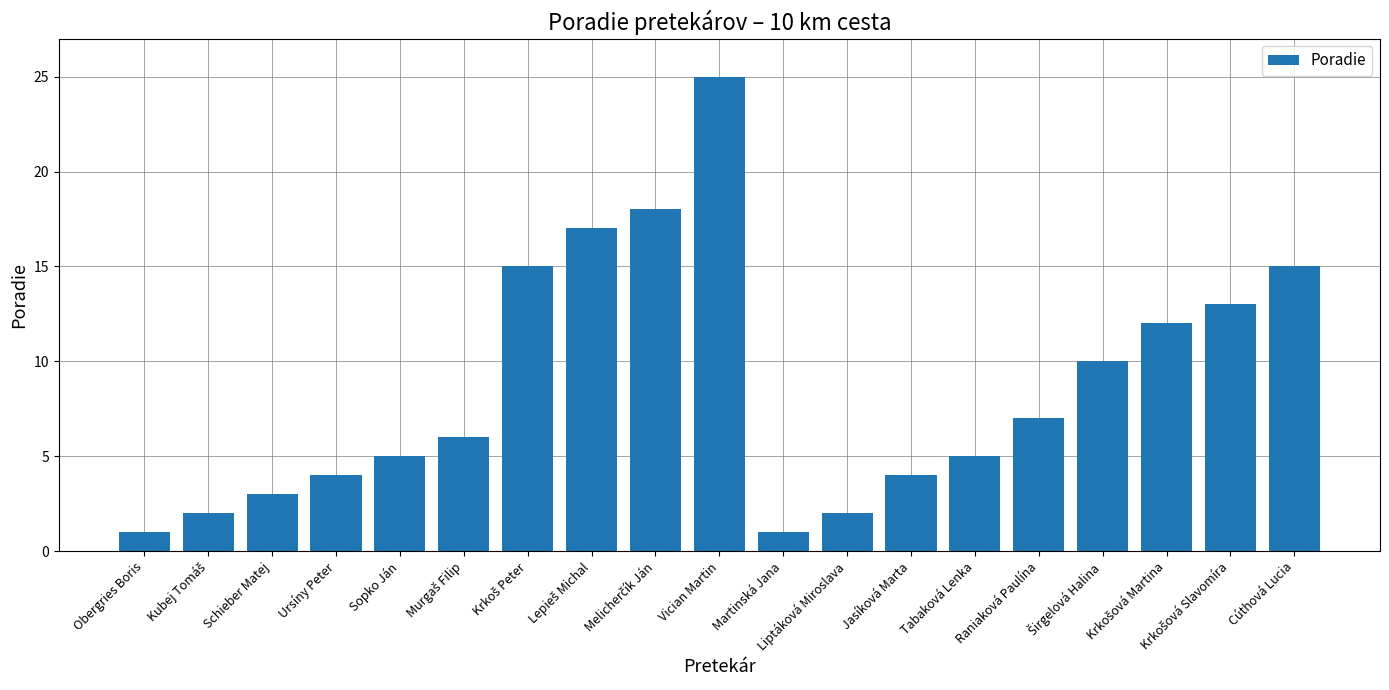

What is the sum of all values?

165